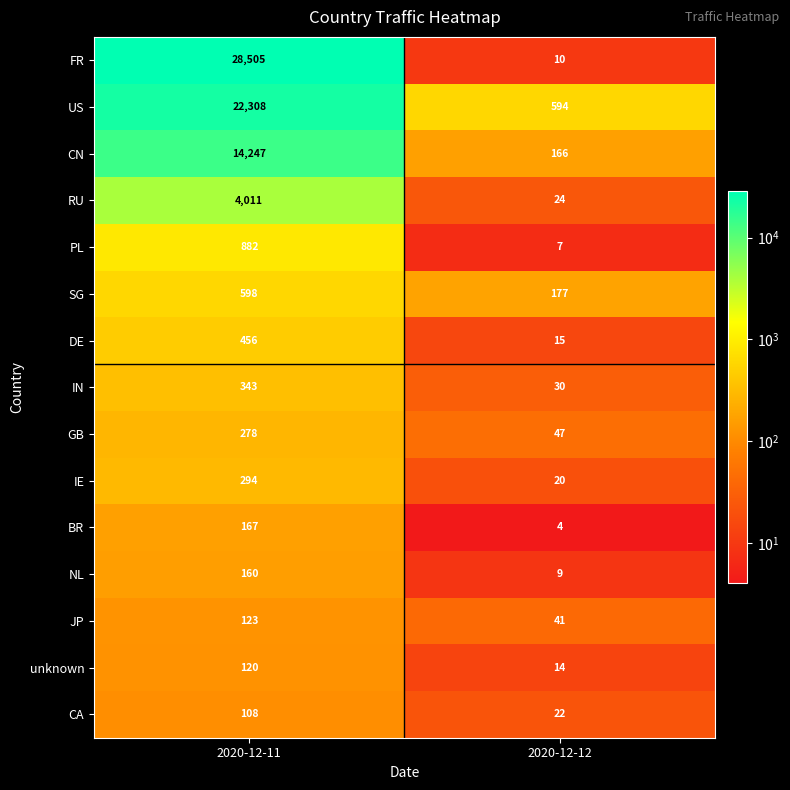

The GB series shows 66 at 2020-12-12. True or false?

False